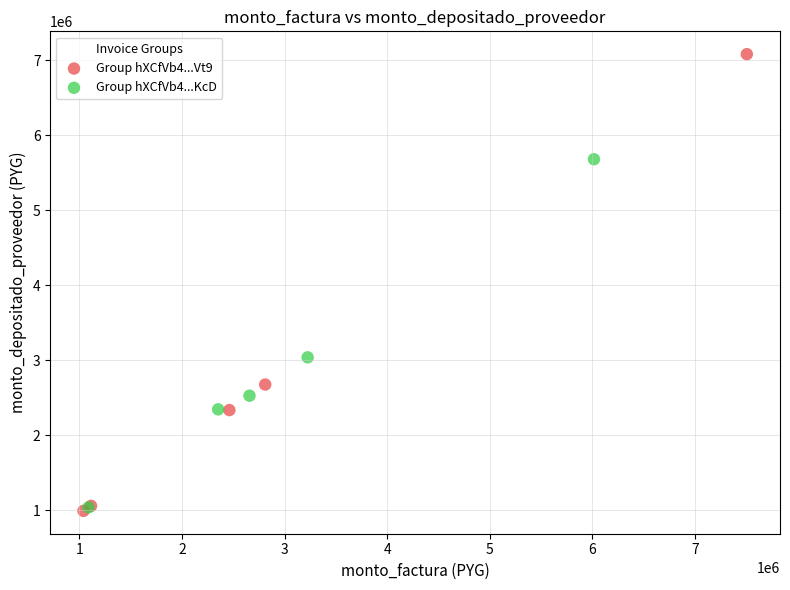

Which series contains the highest Y value?

Group hXCfVb4...Vt9